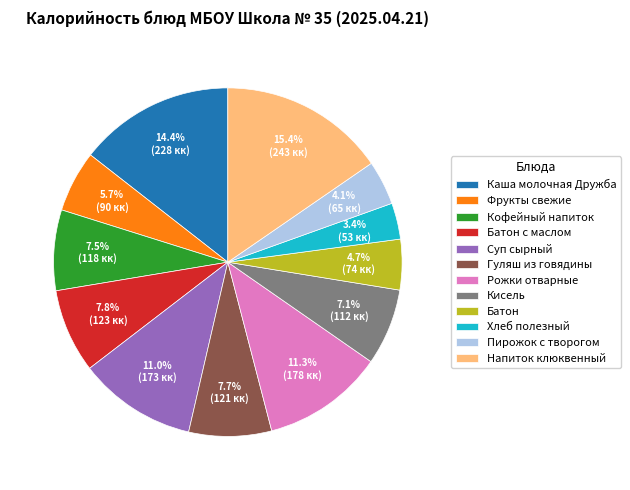

Does Хлеб полезный represent more than half of the total?

No